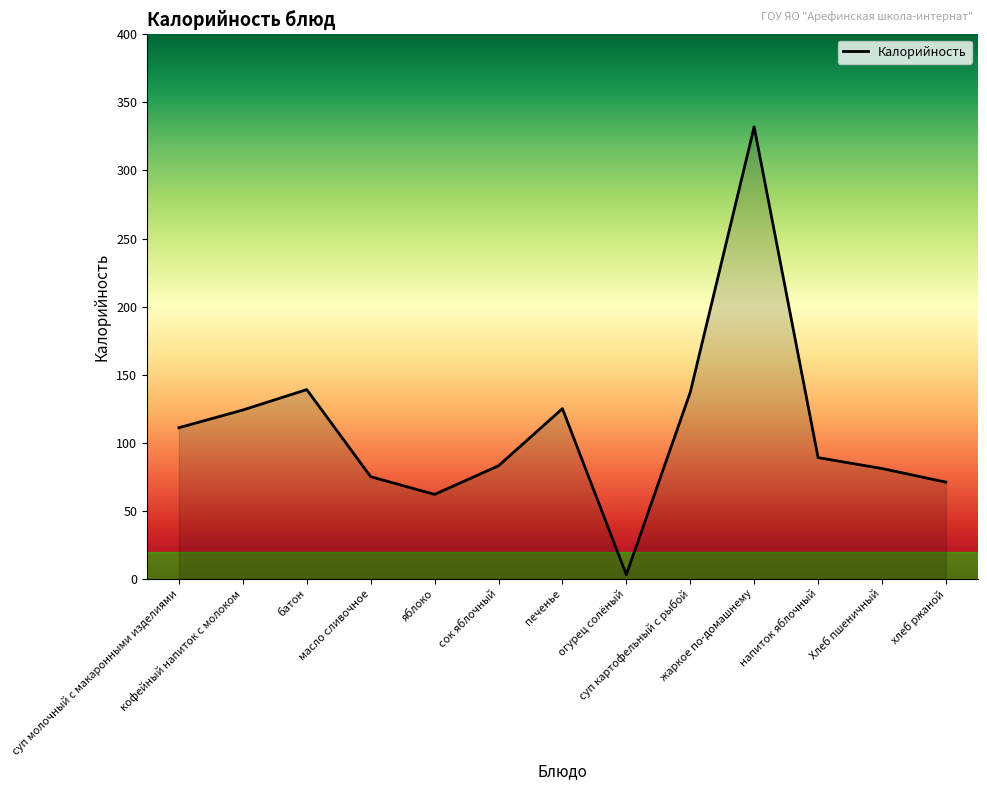

What is the difference between the maximum and minimum values?

329